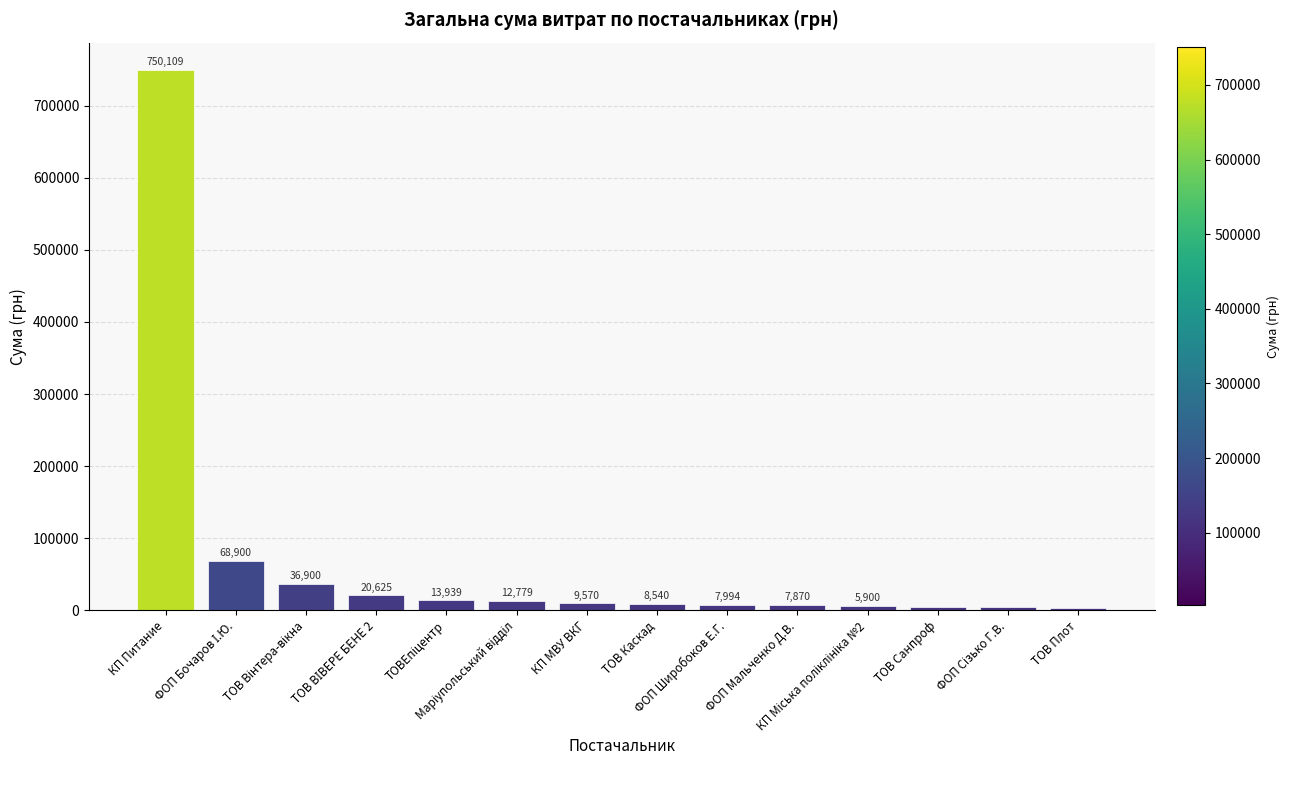

What is the value of the 5th bar from the left?

13939.2